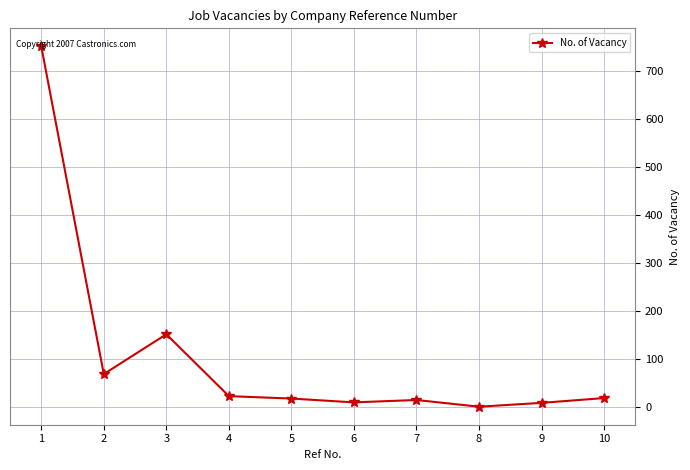

What is the difference between the maximum and minimum values?

751